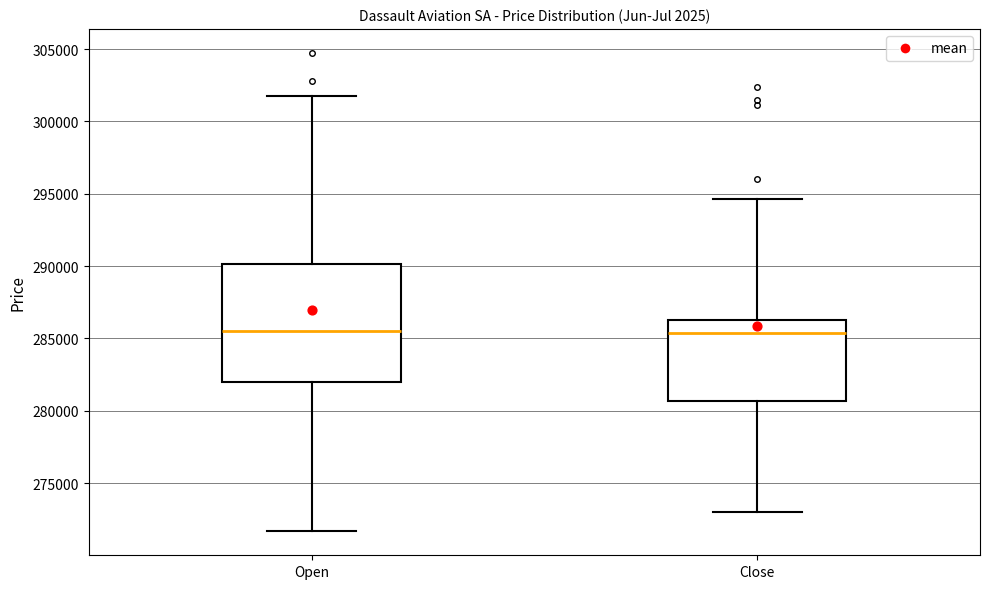

Where is the lower edge of the box for Open on the y-axis? The values are not printed on the chart, so give them approximately, as read against the axis.

282000